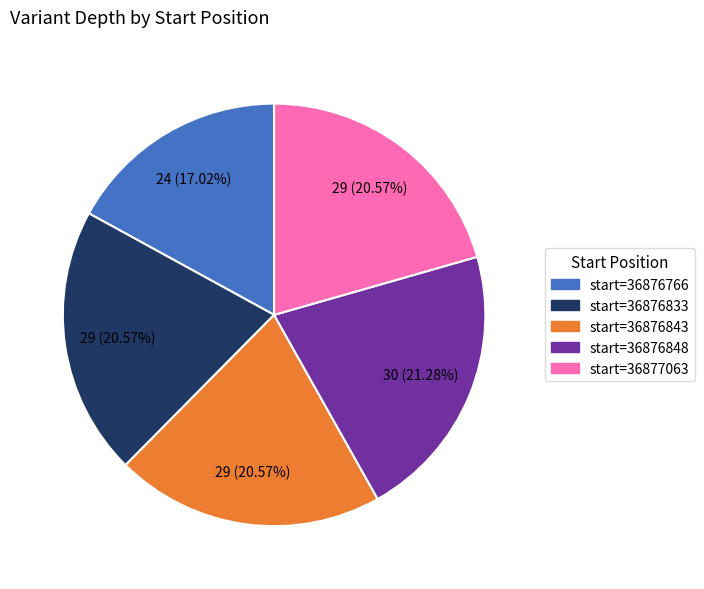

To the nearest percent, what is the difference between the largest and smallest slice percentages?

4%